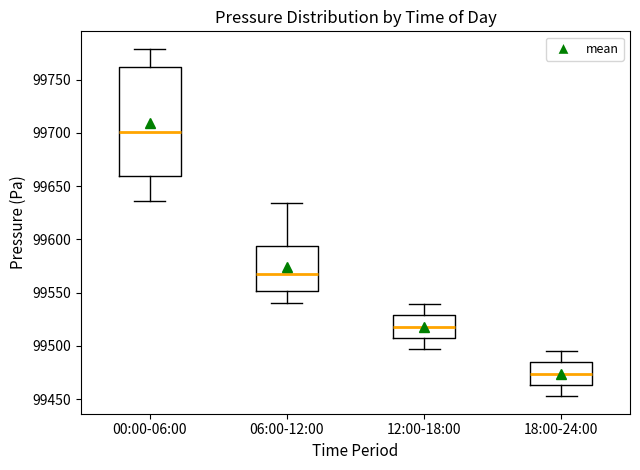

Comparing the boxes themselves (not the whiskers), which one is the tallest?

00:00-06:00